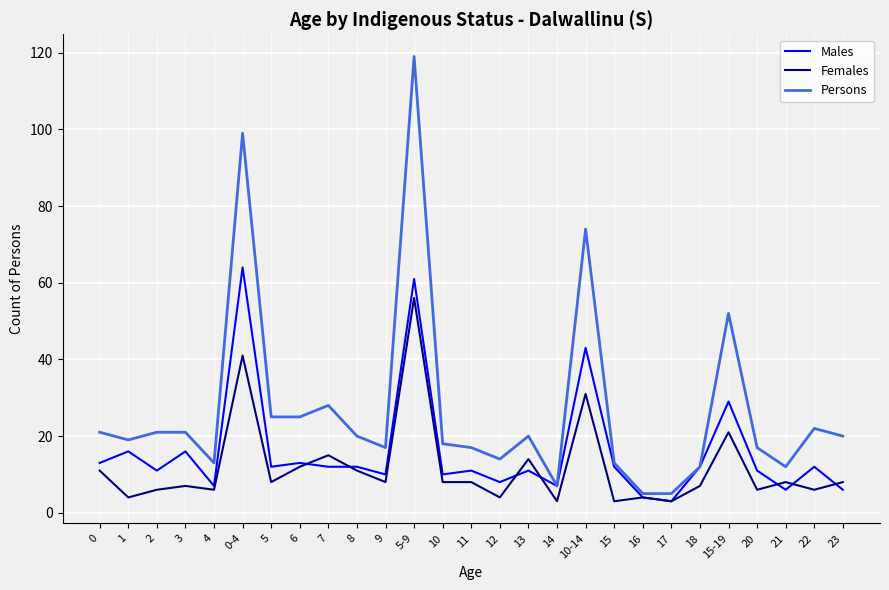

At which category is the sum across all series the highest?

5-9